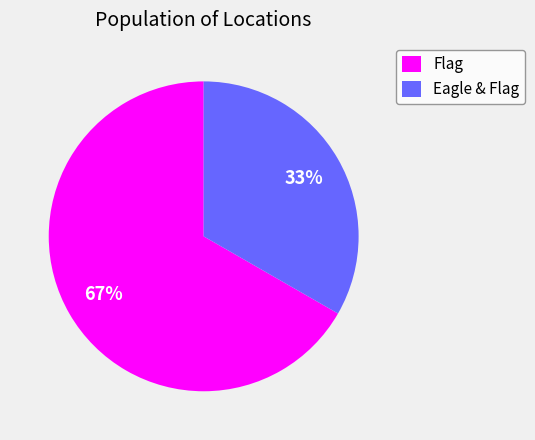

To the nearest percent, what is the average slice percentage?

50%